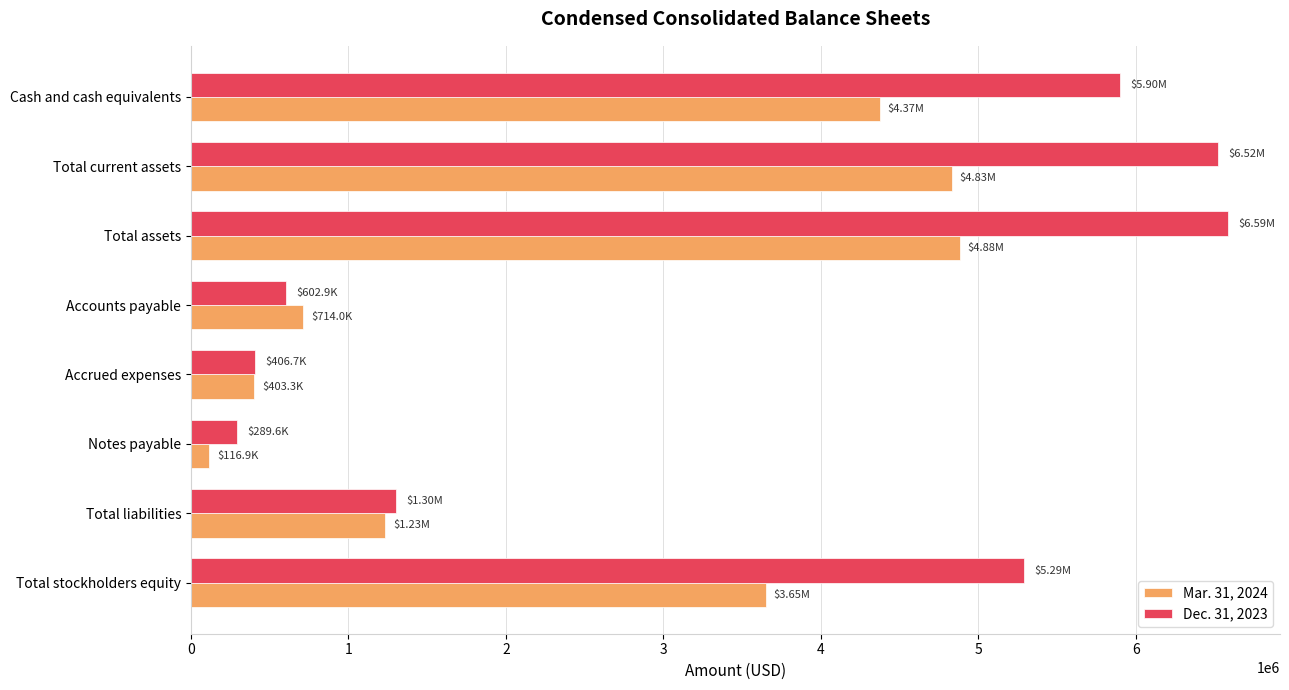

Is the value of Mar. 31, 2024 at Total liabilities greater than the value of Dec. 31, 2023 at Total current assets?

No